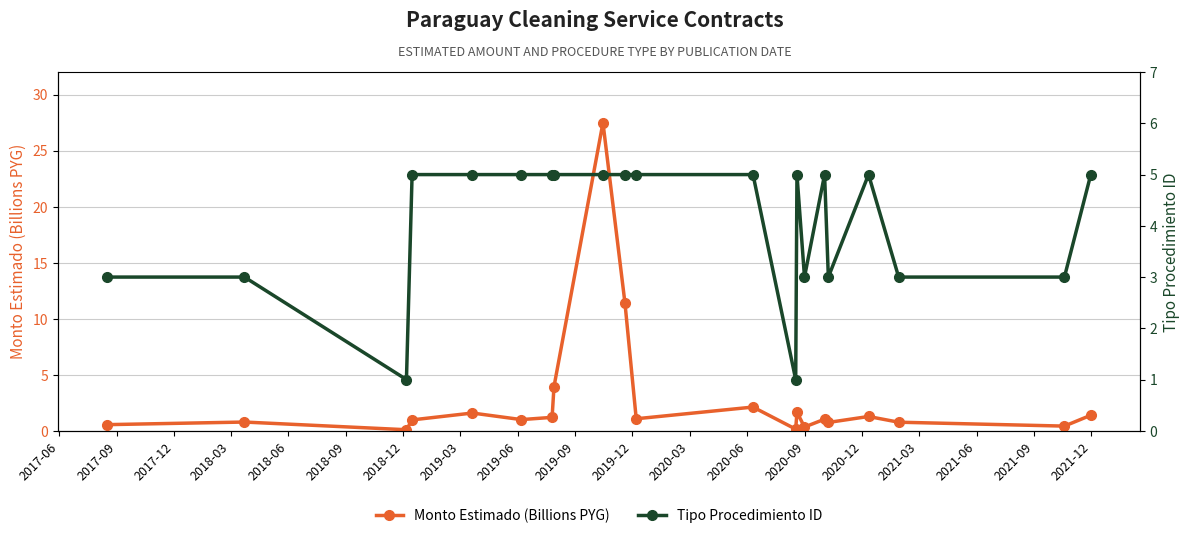

How many values in the Monto Estimado (Billions PYG) series are below 1?

10